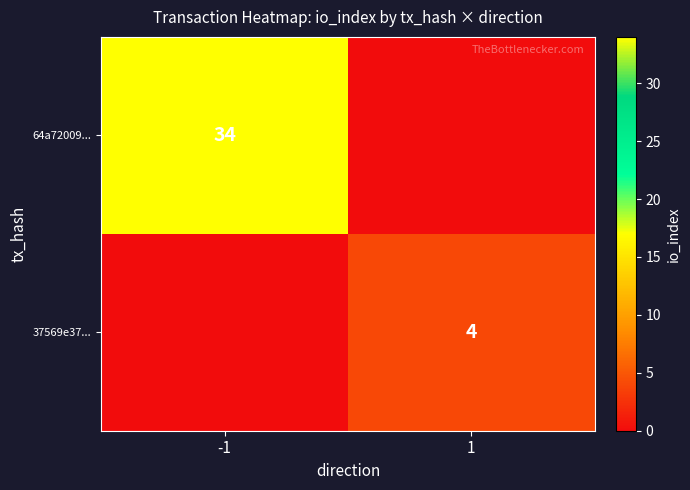

True or false: 37569e37... has a value of 6 at 1.

False